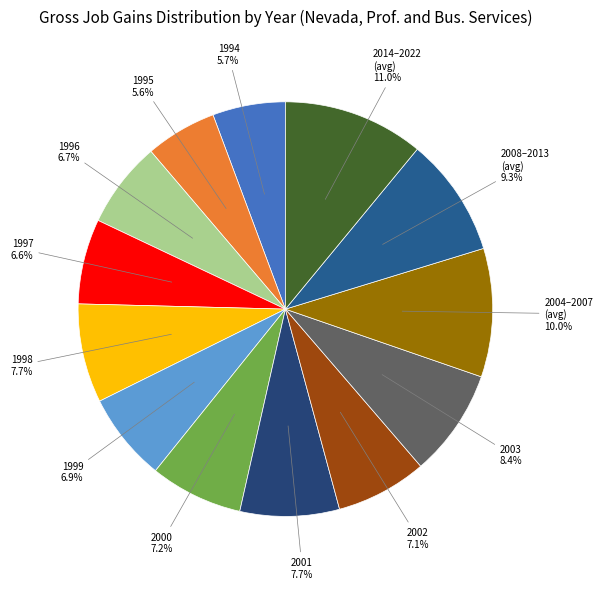

Approximately how many times larger is the value at 1995 compared to 1998?

0.7